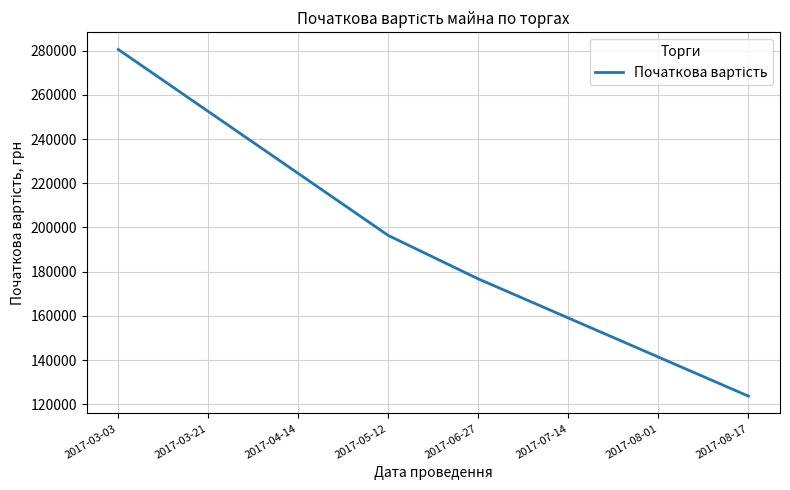

True or false: the data shows 83691.3 at 2017-08-01.

False